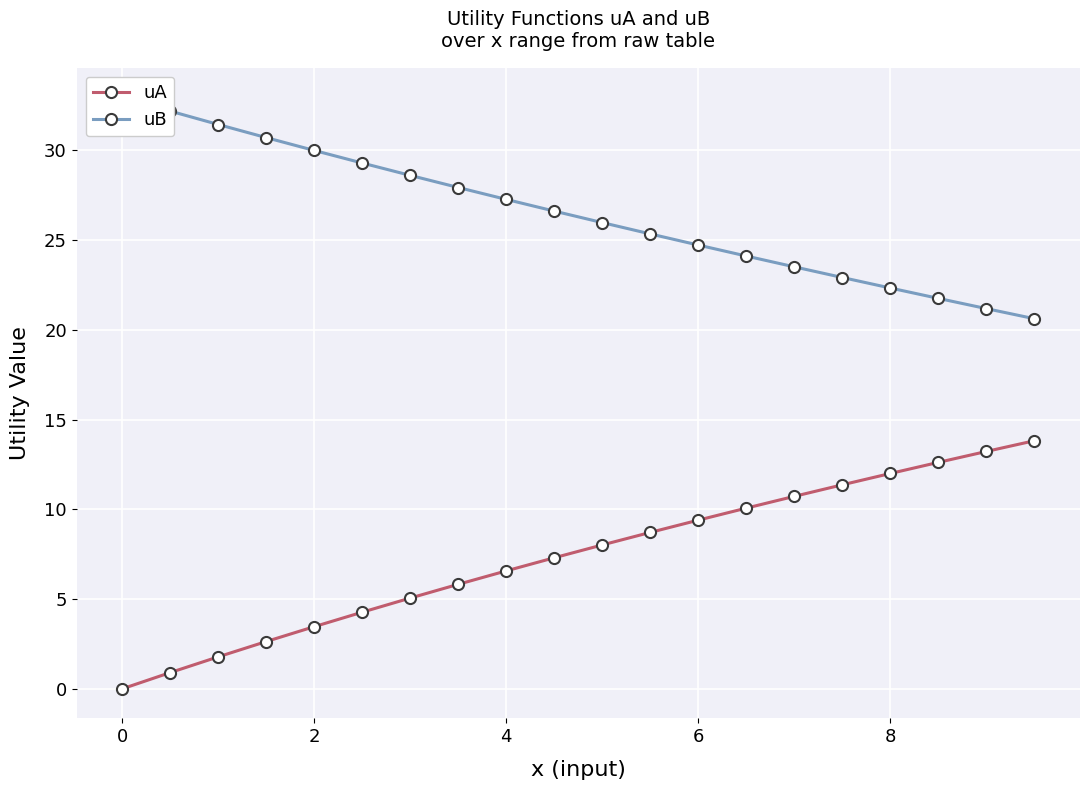

How many data points in uA are less than 8?

10